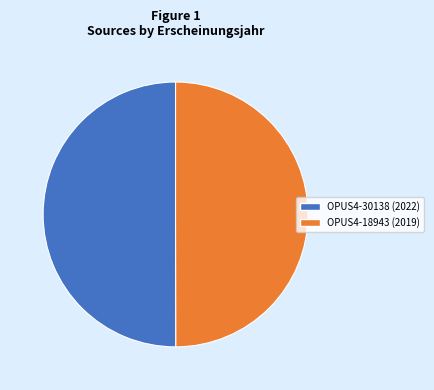

Approximately how many times larger is the value at OPUS4-30138 compared to OPUS4-18943?

1.0